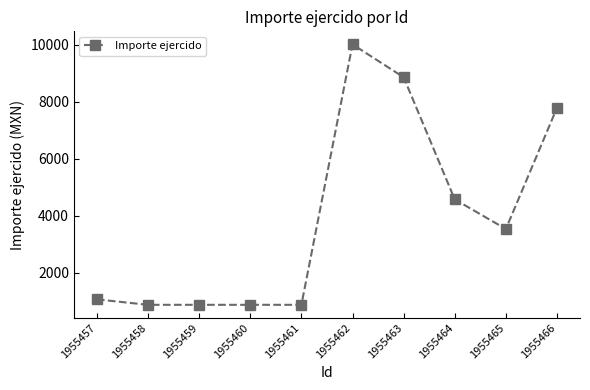

What is the sum of the values at 1955465 and 1955463?

12379